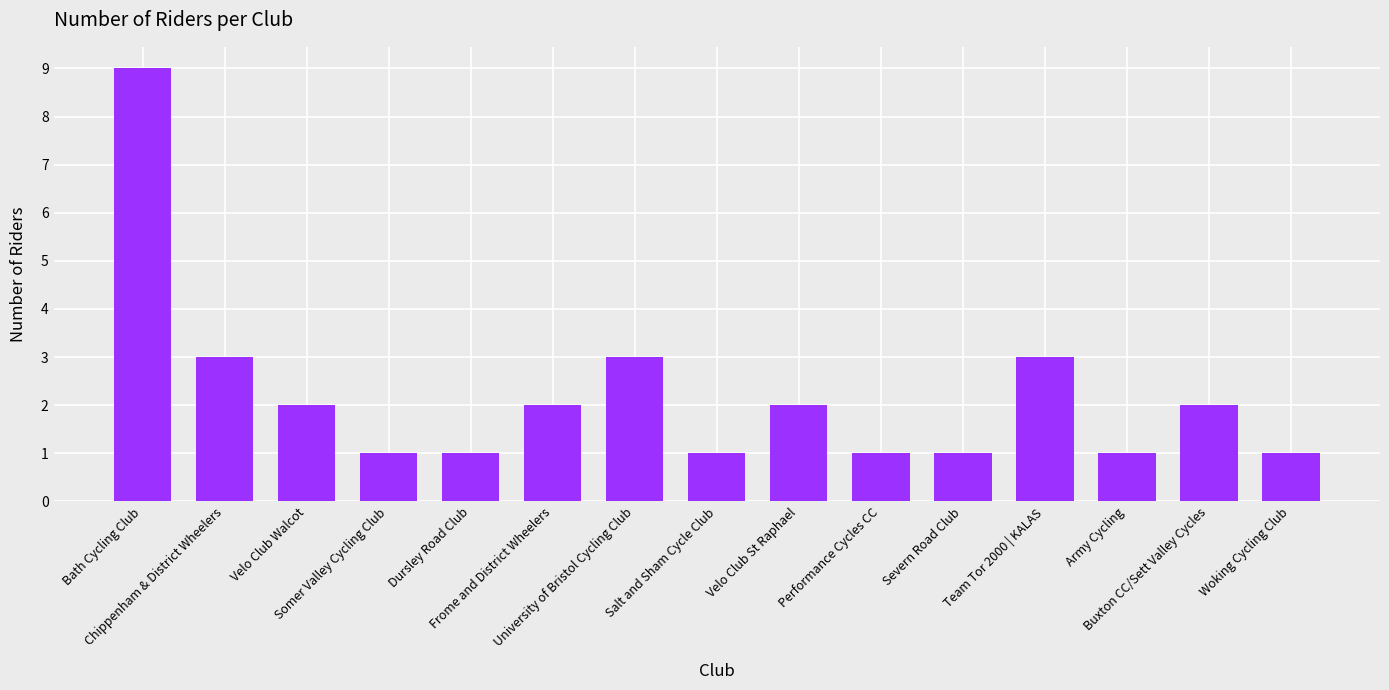

What is the difference between the maximum and minimum values?

8